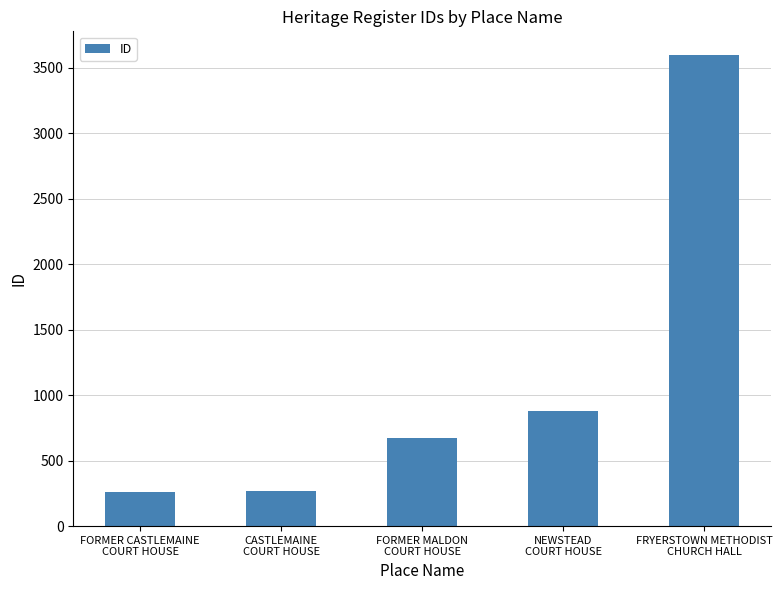

What is the change in value from CASTLEMAINE
COURT HOUSE to FORMER MALDON
COURT HOUSE?

+407